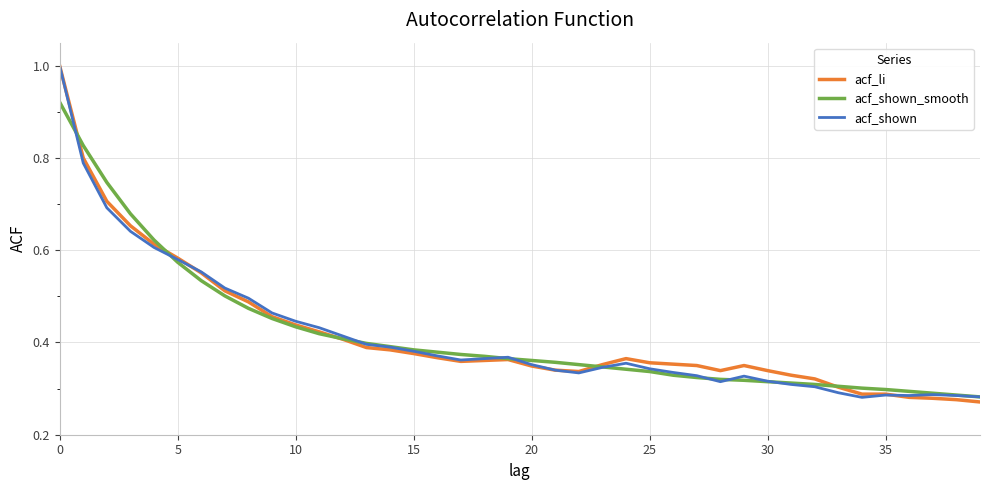

What is the greatest value displayed?

1.0